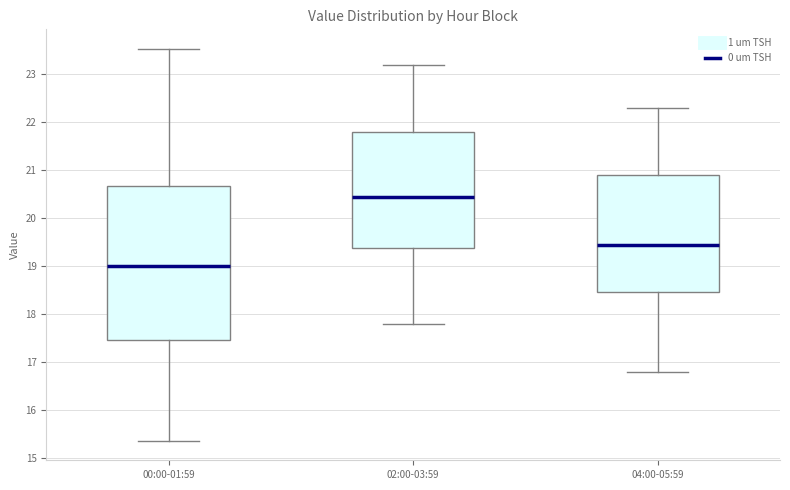

Reading left to right, transcribe this box plot: for each box, give where its median line is, the range the box spans, and where its two whiskers end, as read against the y-axis. The values are not printed on the chart, so give them approximately, as read against the axis.

00:00-01:59: median 19.0, box 17.5 to 20.7, whiskers 15.4 to 23.5
02:00-03:59: median 20.5, box 19.4 to 21.8, whiskers 17.8 to 23.2
04:00-05:59: median 19.5, box 18.5 to 20.9, whiskers 16.8 to 22.3